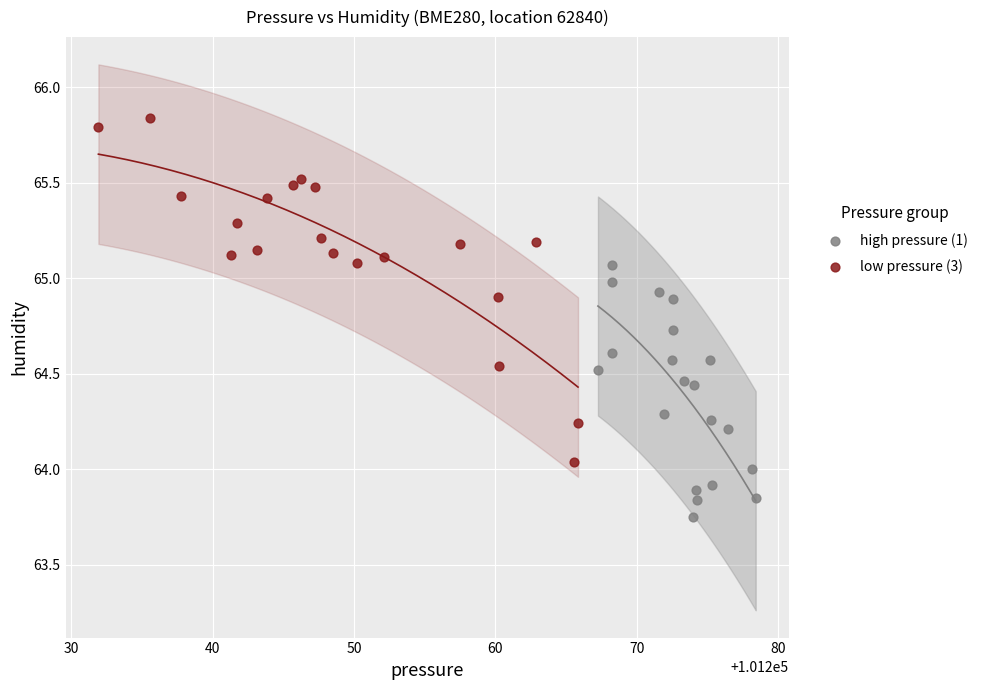

Which series reaches the minimum Y coordinate?

high pressure (1)